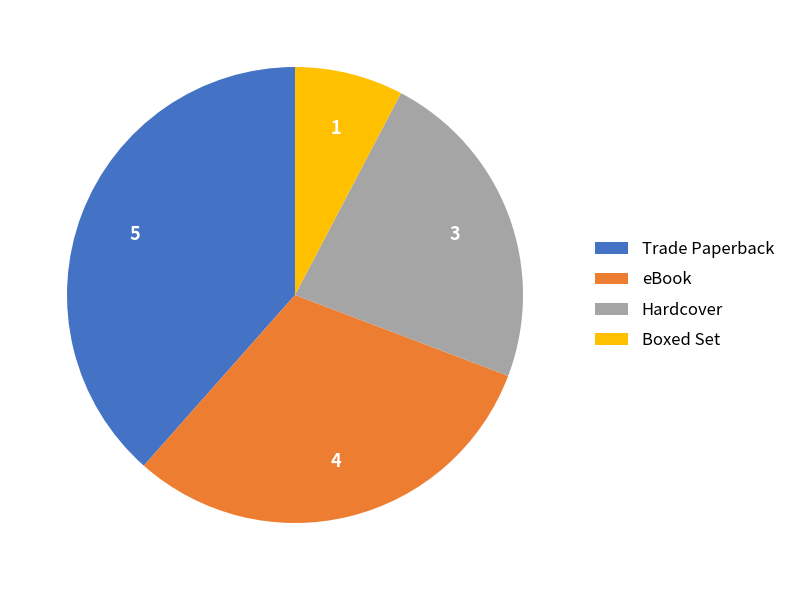

The Hardcover slice represents 23% of the pie. True or false?

True